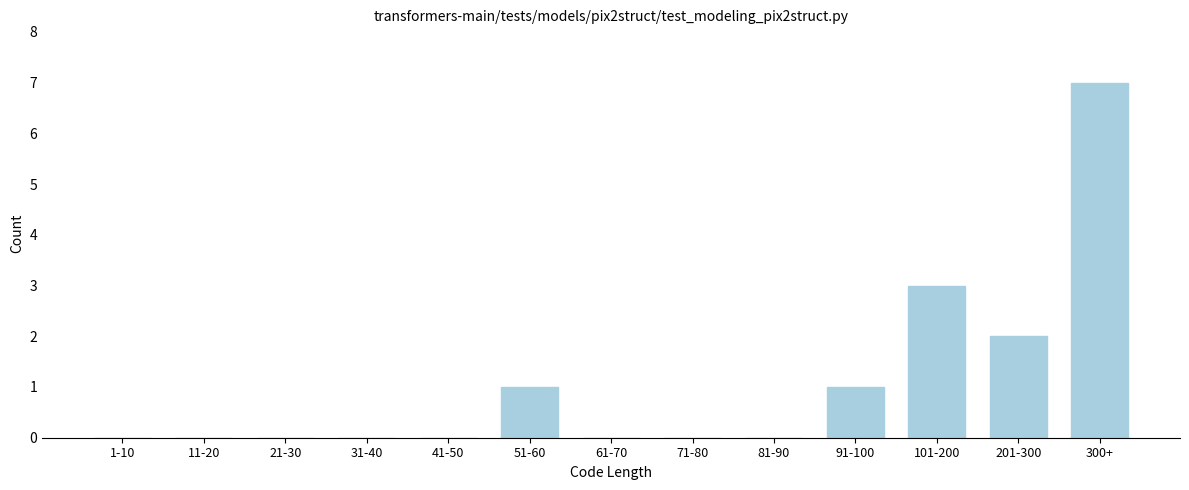

Reading left to right, list all the values displayed in this chart.

1-10=0	11-20=0	21-30=0	31-40=0	41-50=0	51-60=1	61-70=0	71-80=0	81-90=0	91-100=1	101-200=3	201-300=2	300+=7